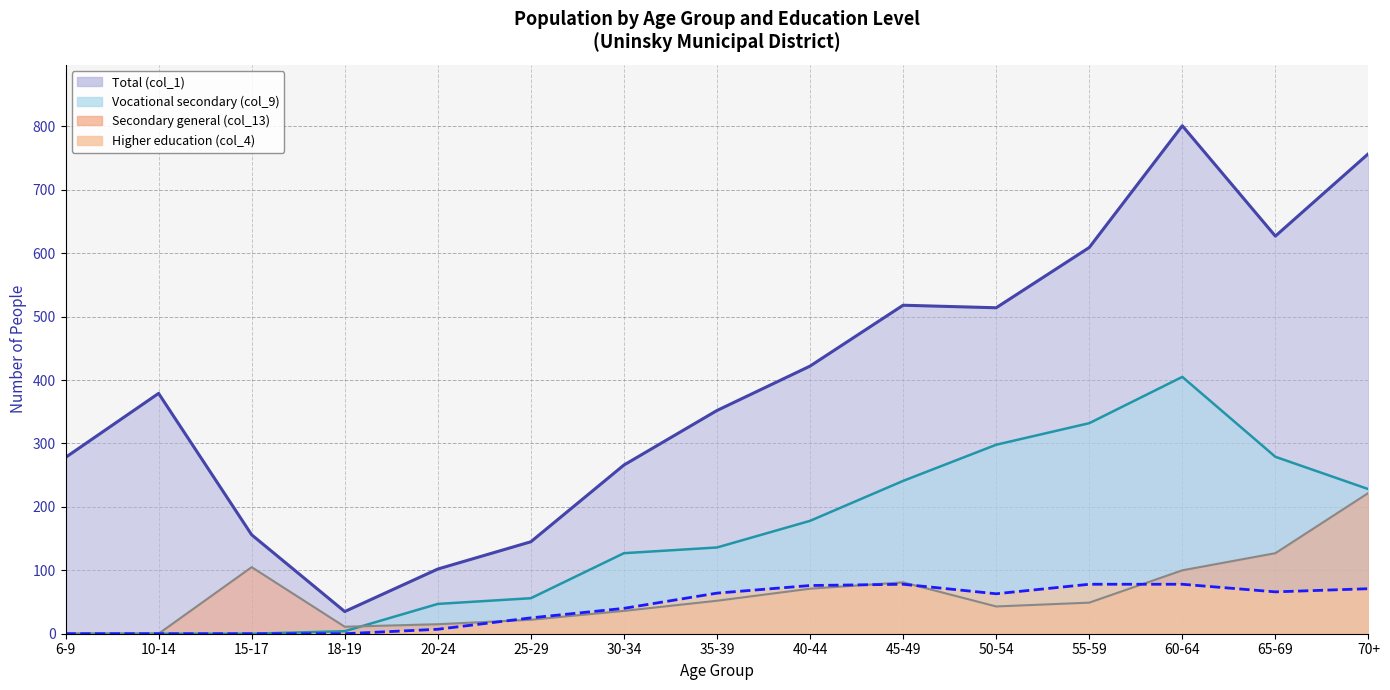

Where is Higher education (col_4) nearest to the value 39?

30-34